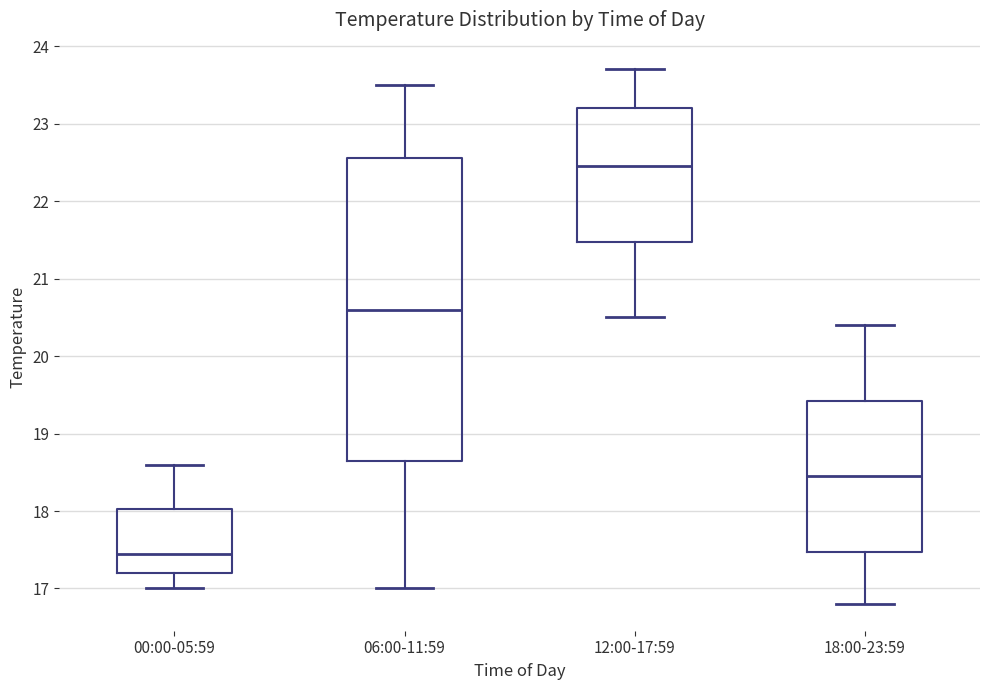

Where is the upper edge of the box for 06:00-11:59 on the y-axis? The values are not printed on the chart, so give them approximately, as read against the axis.

22.6